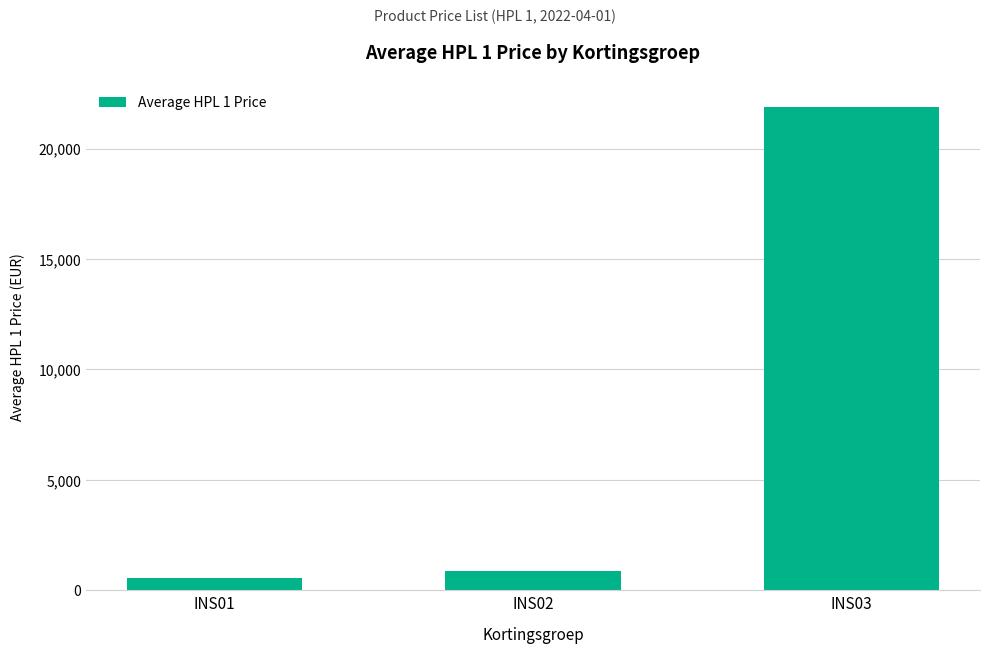

Rank the categories by value from highest to lowest.

INS03, INS02, INS01